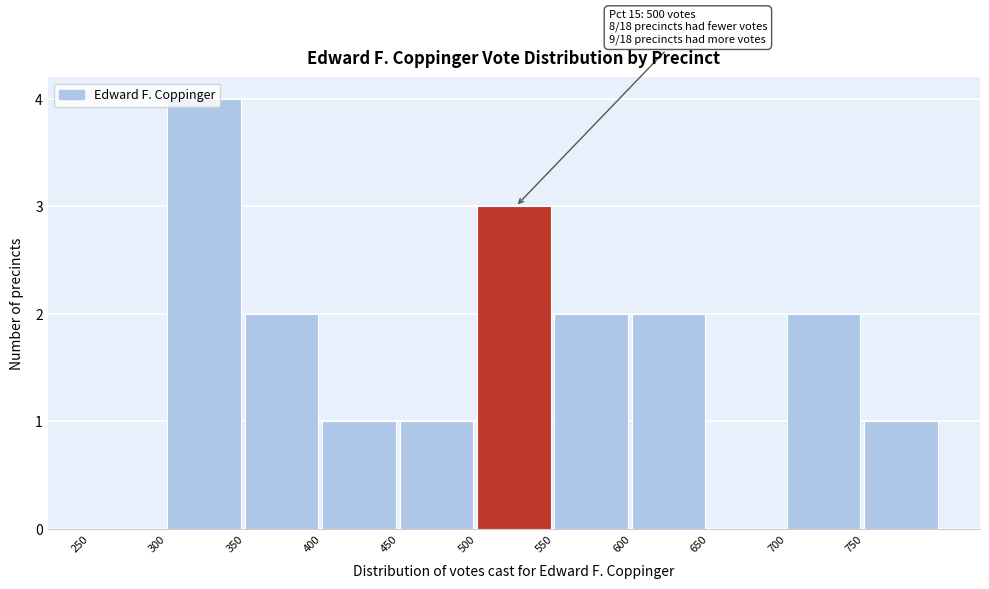

Over which range of the x-axis is the bar tallest?

300 to 350